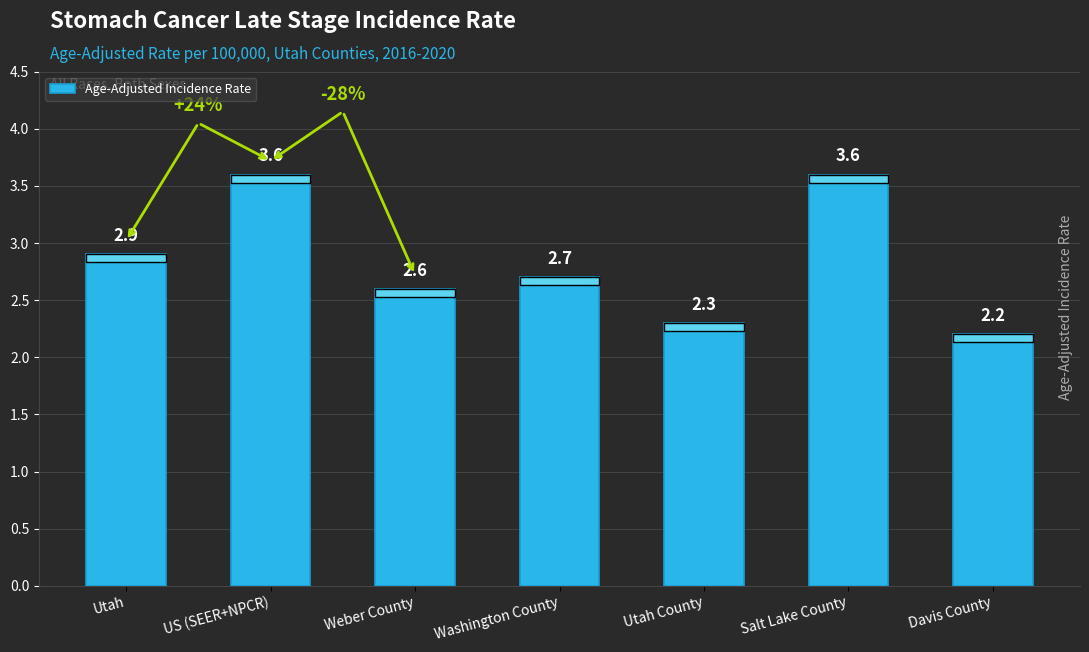

What is the difference between the maximum and minimum values?

1.4